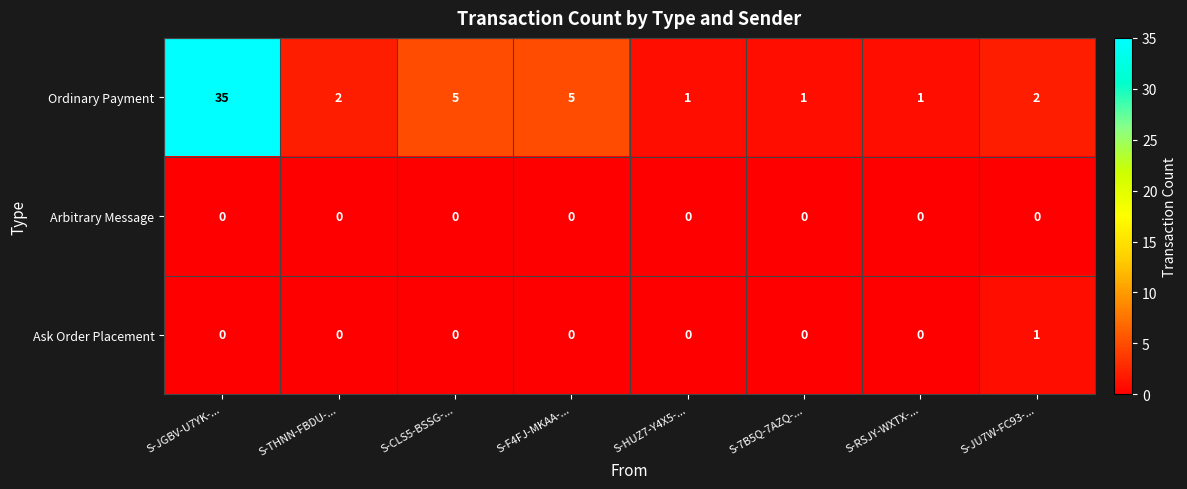

True or false: Ask Order Placement has a value of 1 at S-JU7W-FC93-....

True